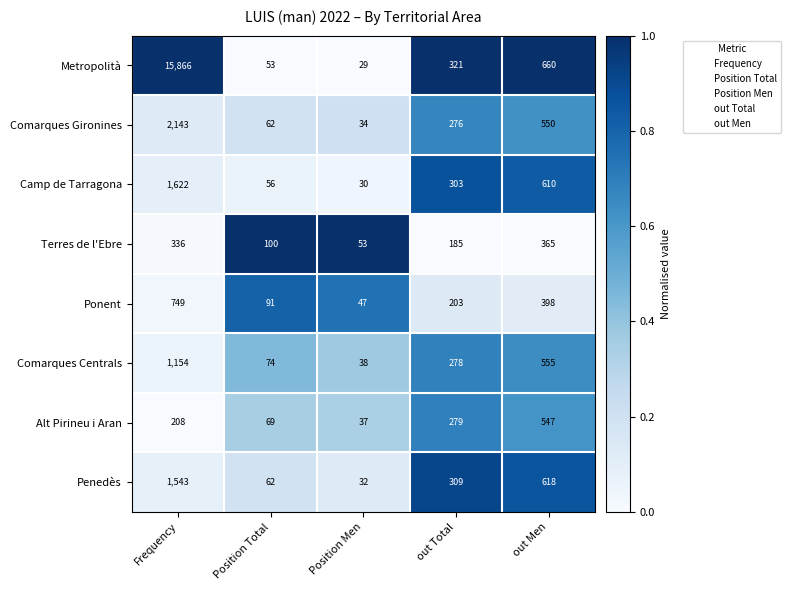

What is the greatest value displayed?

15866